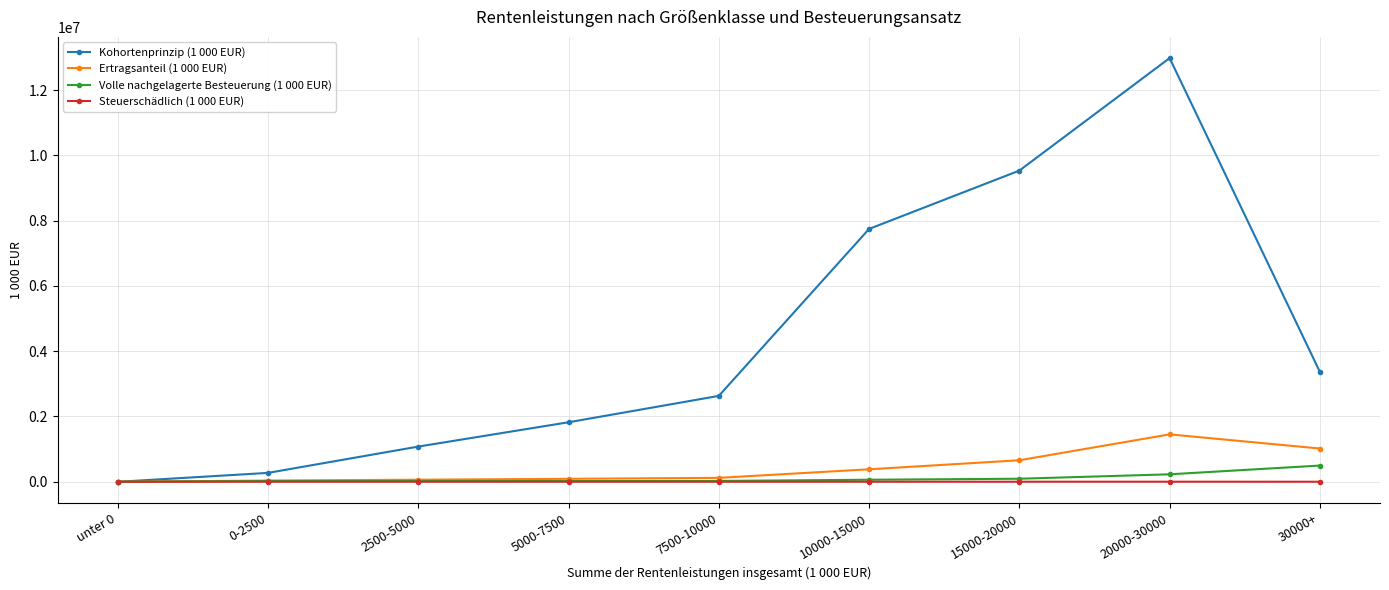

True or false: Steuerschädlich (1 000 EUR) has more than 0 interior local peaks.

True